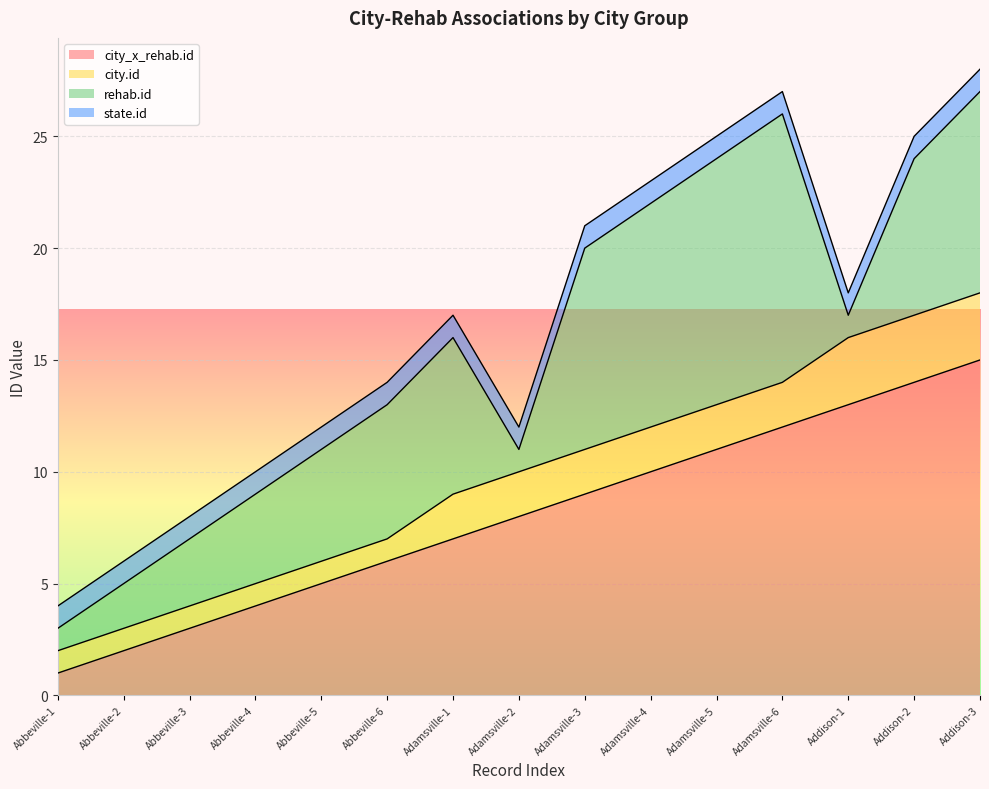

True or false: rehab.id has more than 2 interior local peaks.

False